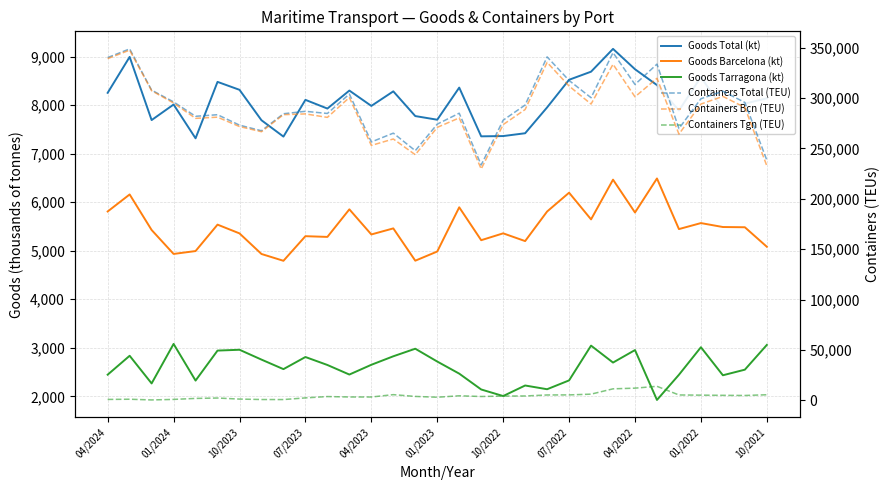

What is the sum of the Goods Tarragona (kt) values at 04/2022 and 16?

5027.8